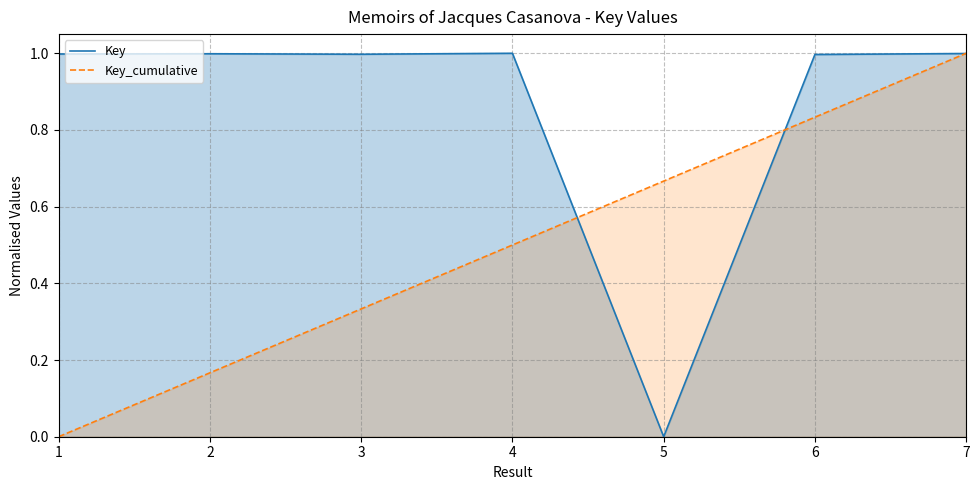

At which category is the sum across all series the highest?

7